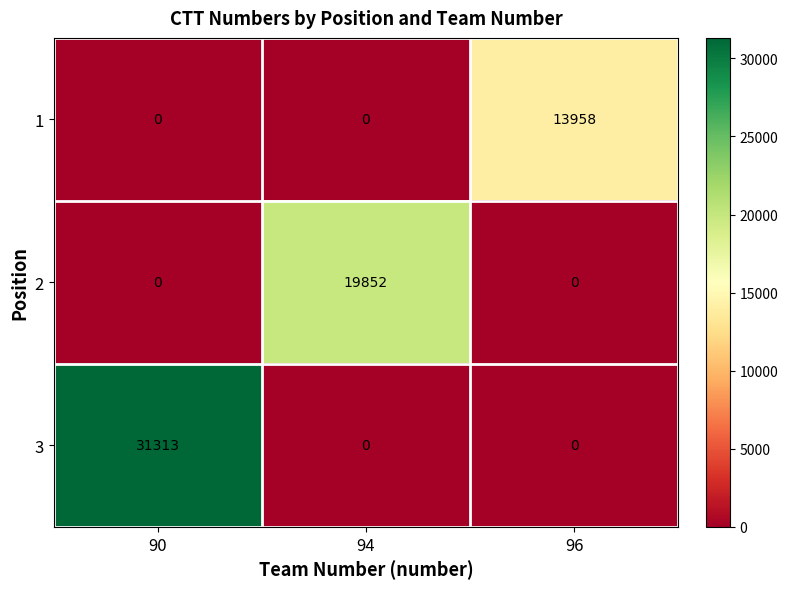

Reading right to left, transcribe all the data shown in this chart.

1: 13958	0	0
2: 0	19852	0
3: 0	0	31313